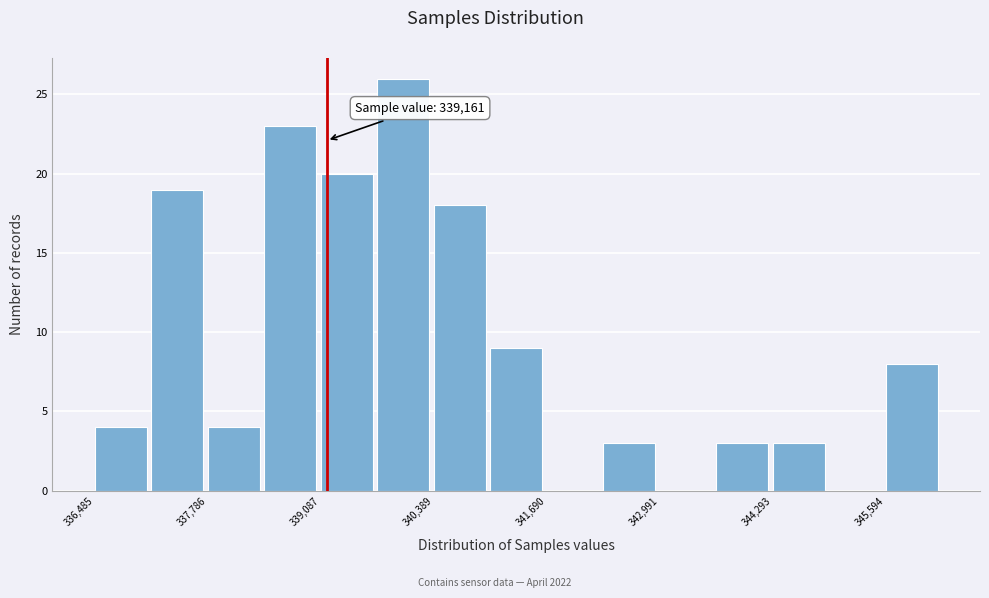

Around what value on the x-axis is the tallest bar? Give the approximate position of its centre, as read against the axis.

340000